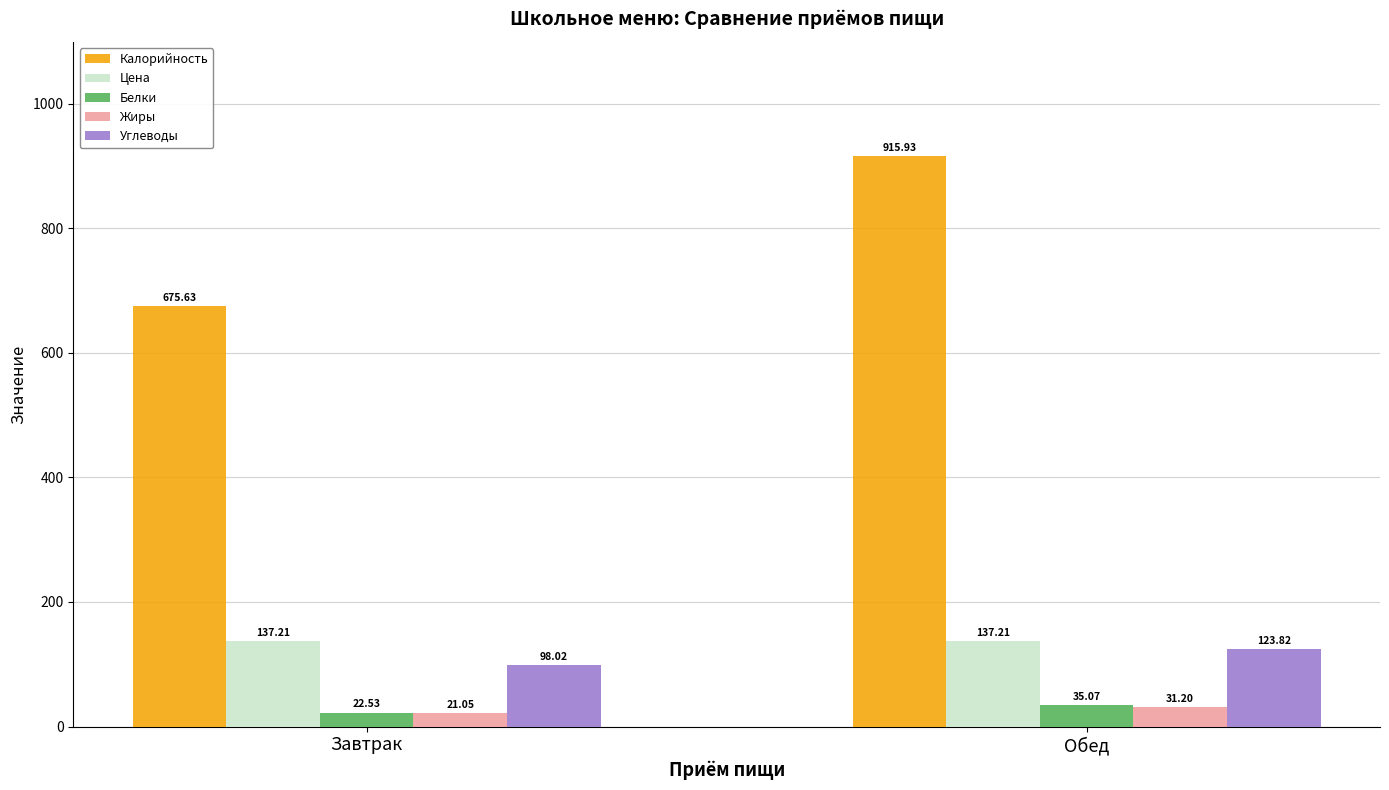

What is the label of the 1st bar from the right?

Обед